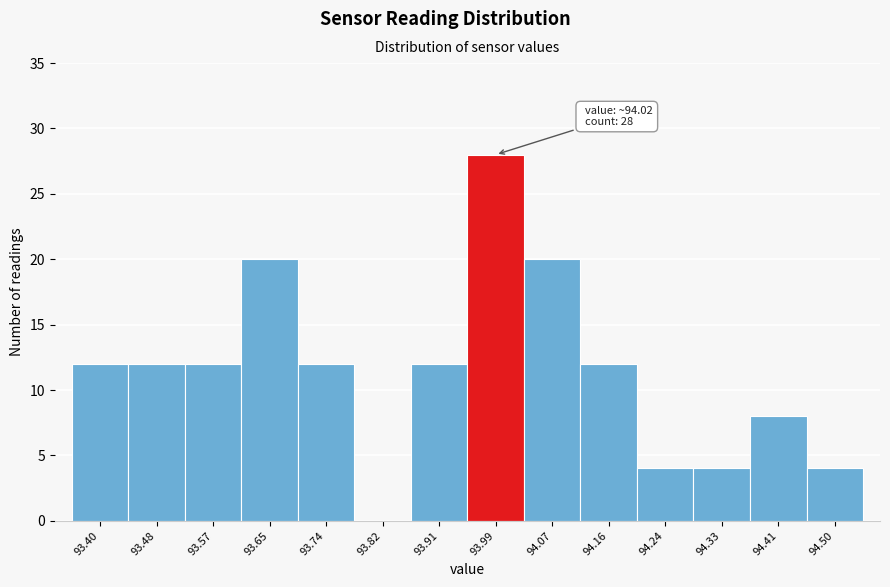

Reading left to right, what are all the values shown in this chart?

93.40=12	93.48=12	93.57=12	93.65=20	93.74=12	93.82=0	93.91=12	93.99=28	94.07=20	94.16=12	94.24=4	94.33=4	94.41=8	94.50=4